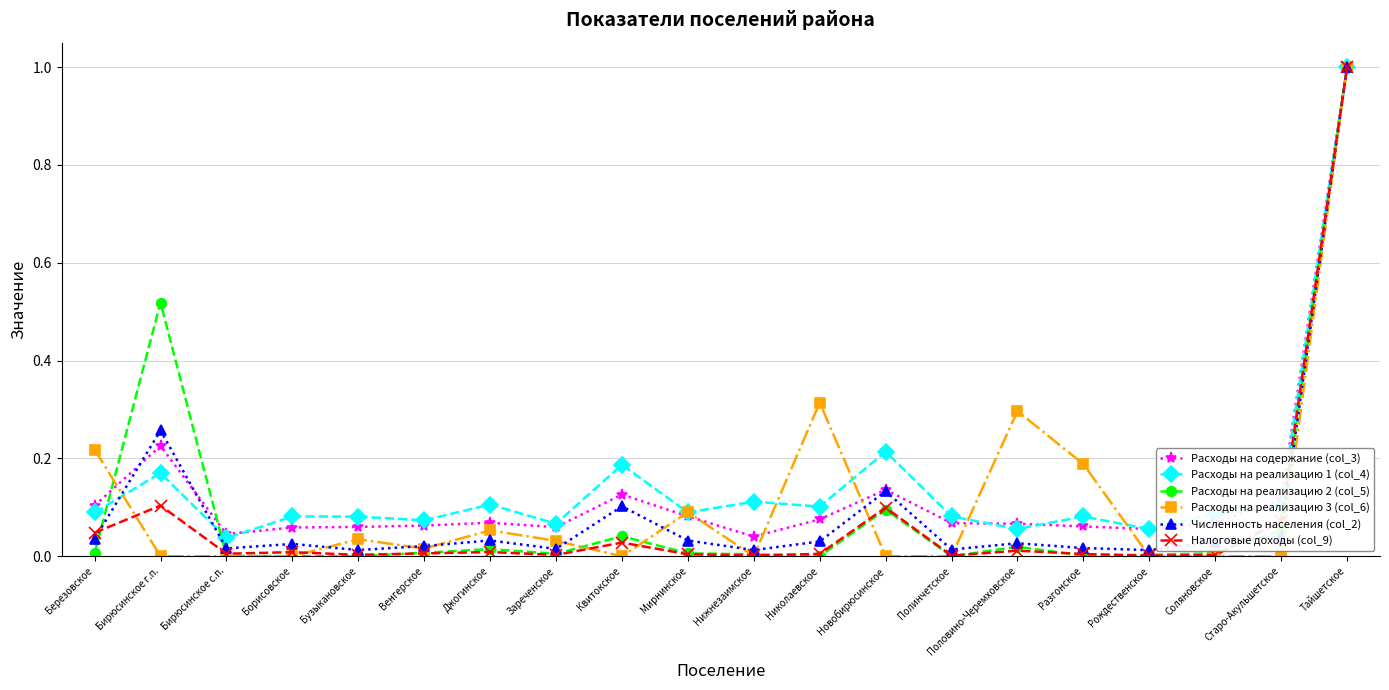

Where is the first local maximum for Налоговые доходы (col_9)?

Бирюсинское г.п.